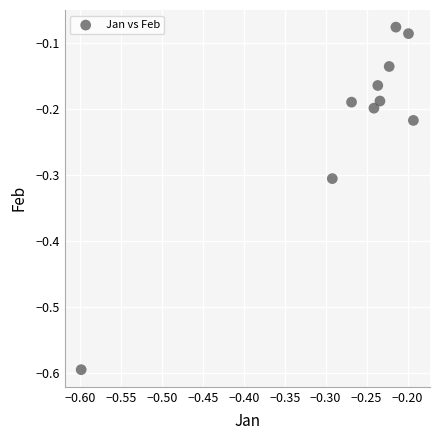

What is the range of X values (max minus min)?

0.4